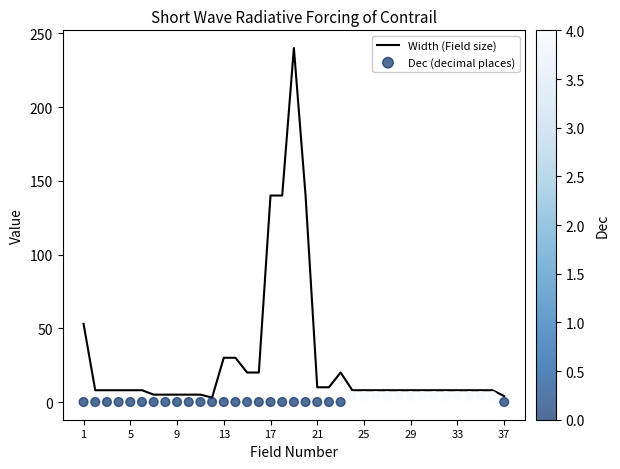

The value of Width (Field size) at 13 is 30. True or false?

True